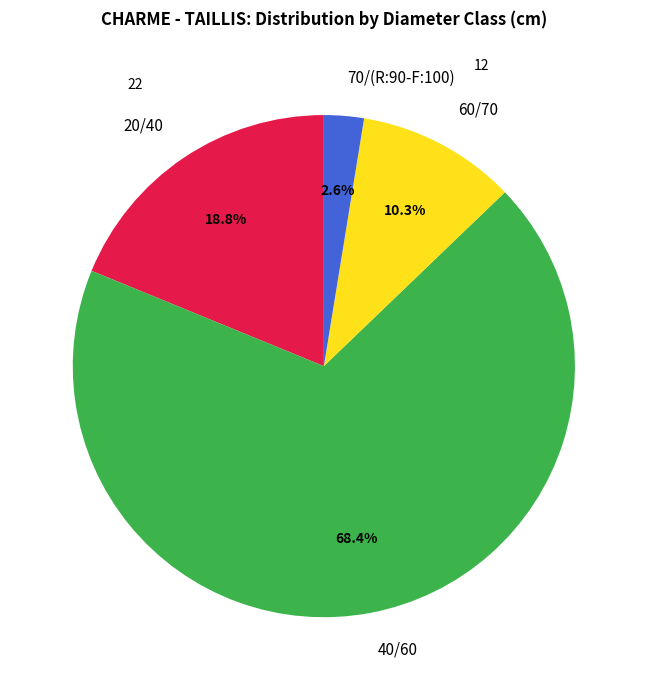

Approximately how many times larger is the value at 40/60 compared to 20/40?

3.6